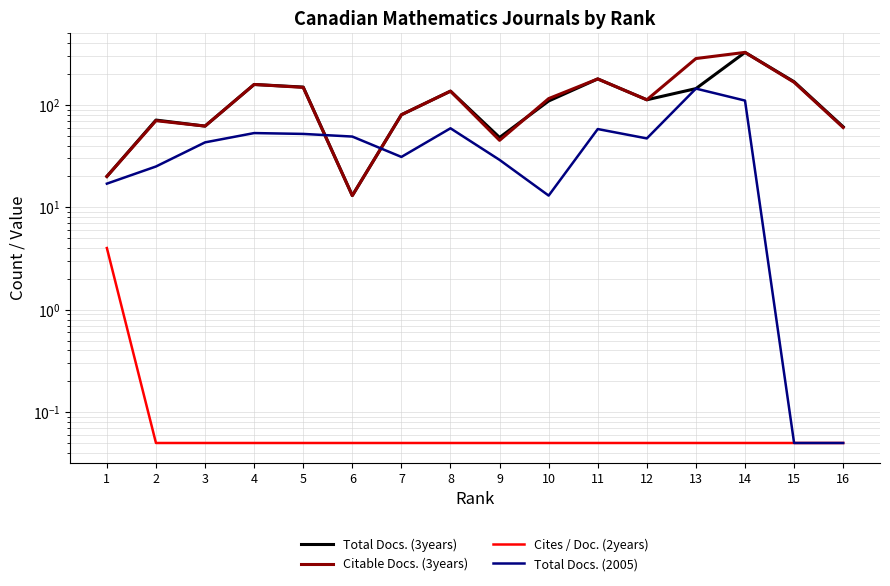

What is the lowest value of the Cites / Doc. (2years) series?

0.1